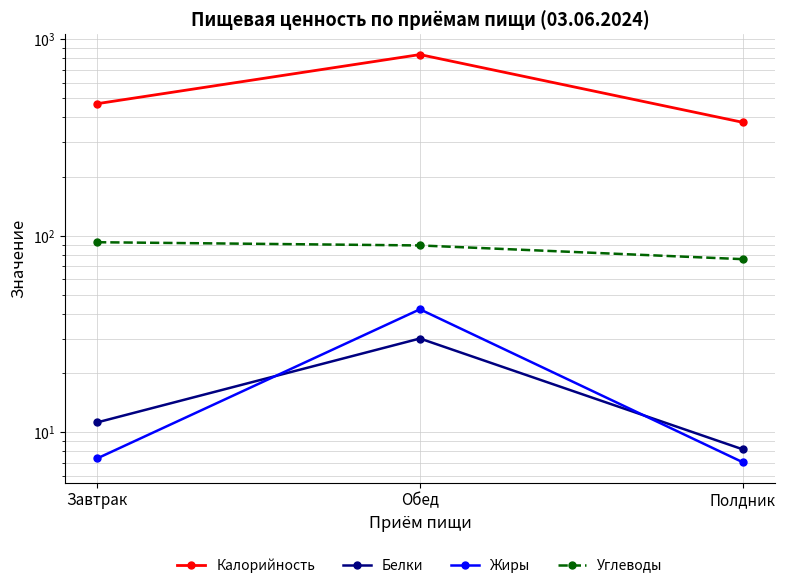

True or false: Углеводы has a value of 89.3 at Обед.

True